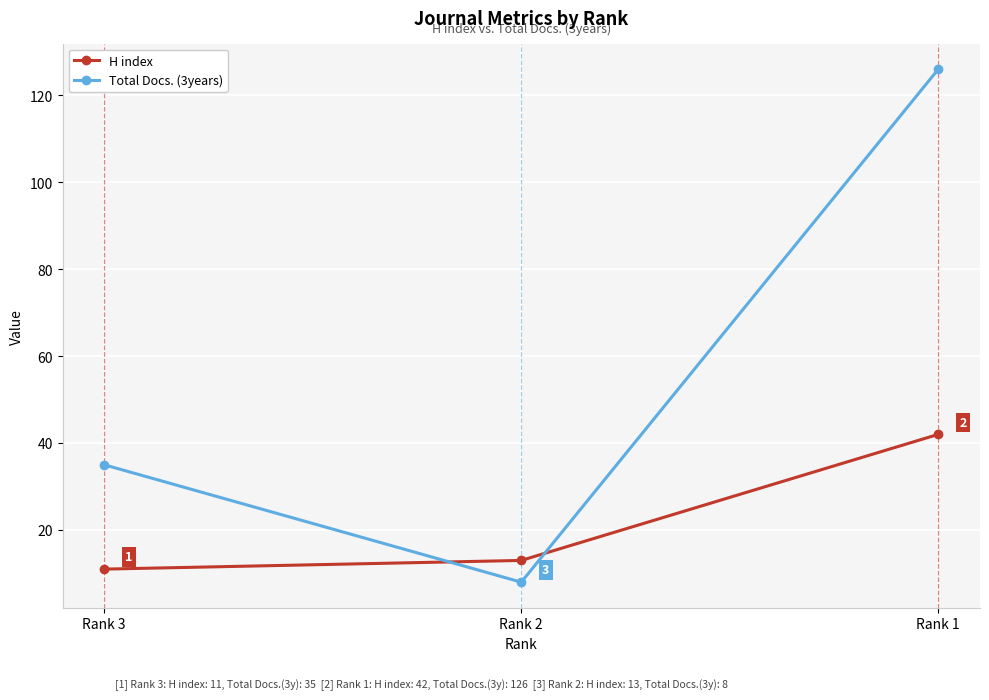

Reading right to left, transcribe all the data shown in this chart.

H index: Rank 1=42	Rank 2=13	Rank 3=11
Total Docs. (3years): Rank 1=126	Rank 2=8	Rank 3=35